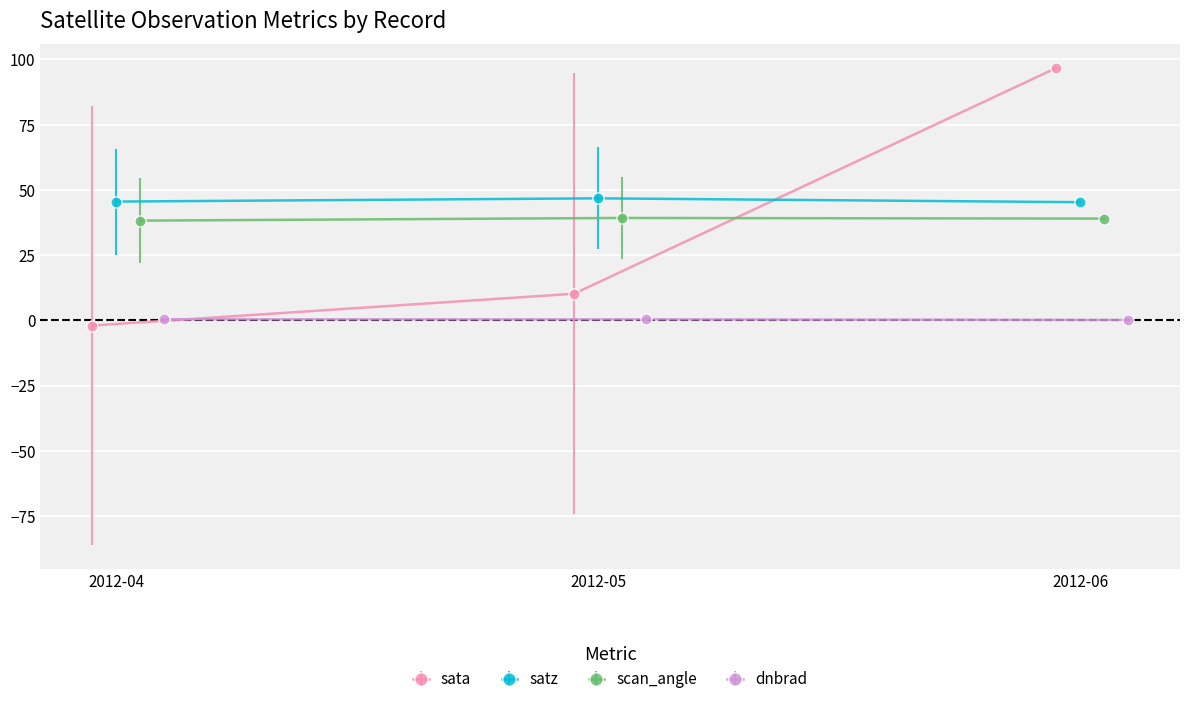

What is the highest value of the sata series?

96.7